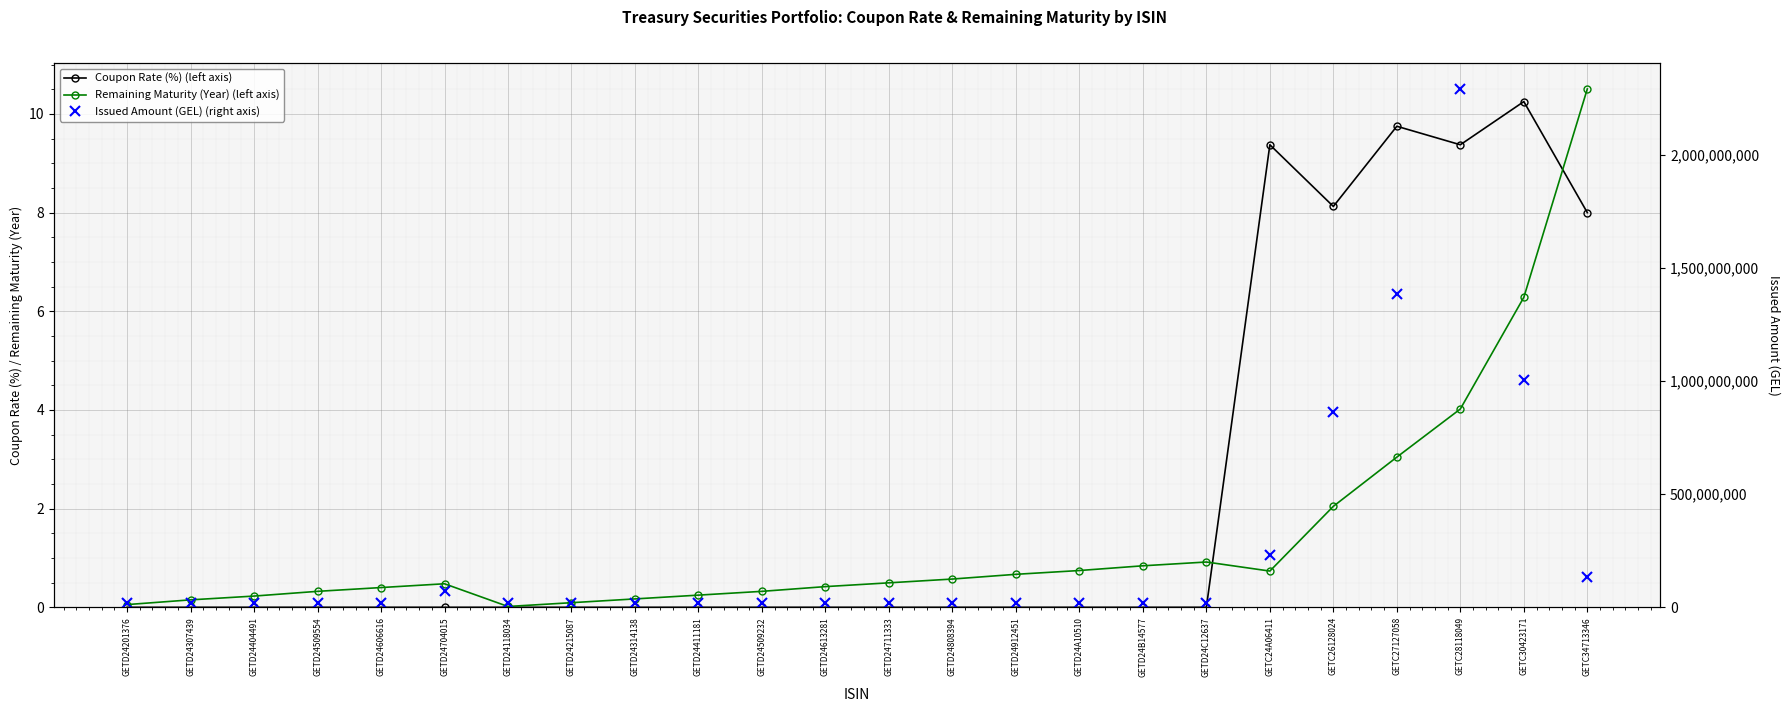

Reading right to left, what are all the values shown in this chart?

Coupon Rate (%) (left axis): GETC34713346=8.0	GETC30423171=10.2	GETC28118049=9.4	GETC27127058=9.8	GETC26128024=8.1	GETC24A06411=9.4	GETD24C12637=0.0	GETD24B14577=0.0	GETD24A10510=0.0	GETD24912451=0.0	GETD24808394=0.0	GETD24711333=0.0	GETD24613281=0.0	GETD24509232=0.0	GETD24411181=0.0	GETD24314138=0.0	GETD24215087=0.0	GETD24118034=0.0	GETD24704015=0.0	GETD24606616=0.0	GETD24509554=0.0	GETD24404491=0.0	GETD24307439=0.0	GETD24201376=0.0
Remaining Maturity (Year) (left axis): GETC34713346=10.5	GETC30423171=6.3	GETC28118049=4.0	GETC27127058=3.0	GETC26128024=2.0	GETC24A06411=0.7	GETD24C12637=0.9	GETD24B14577=0.8	GETD24A10510=0.7	GETD24912451=0.7	GETD24808394=0.6	GETD24711333=0.5	GETD24613281=0.4	GETD24509232=0.3	GETD24411181=0.2	GETD24314138=0.2	GETD24215087=0.1	GETD24118034=0.0	GETD24704015=0.5	GETD24606616=0.4	GETD24509554=0.3	GETD24404491=0.2	GETD24307439=0.2	GETD24201376=0.1
Issued Amount (GEL) (right axis): GETC34713346=135000000.0	GETC30423171=1003750000.0	GETC28118049=2290761000.0	GETC27127058=1384549000.0	GETC26128024=863887000.0	GETC24A06411=232953000.0	GETD24C12637=20000000.0	GETD24B14577=20000000.0	GETD24A10510=20000000.0	GETD24912451=20000000.0	GETD24808394=20000000.0	GETD24711333=20000000.0	GETD24613281=20000000.0	GETD24509232=20000000.0	GETD24411181=20000000.0	GETD24314138=20000000.0	GETD24215087=20000000.0	GETD24118034=20000000.0	GETD24704015=70000000.0	GETD24606616=20000000.0	GETD24509554=20000000.0	GETD24404491=20000000.0	GETD24307439=20000000.0	GETD24201376=20000000.0